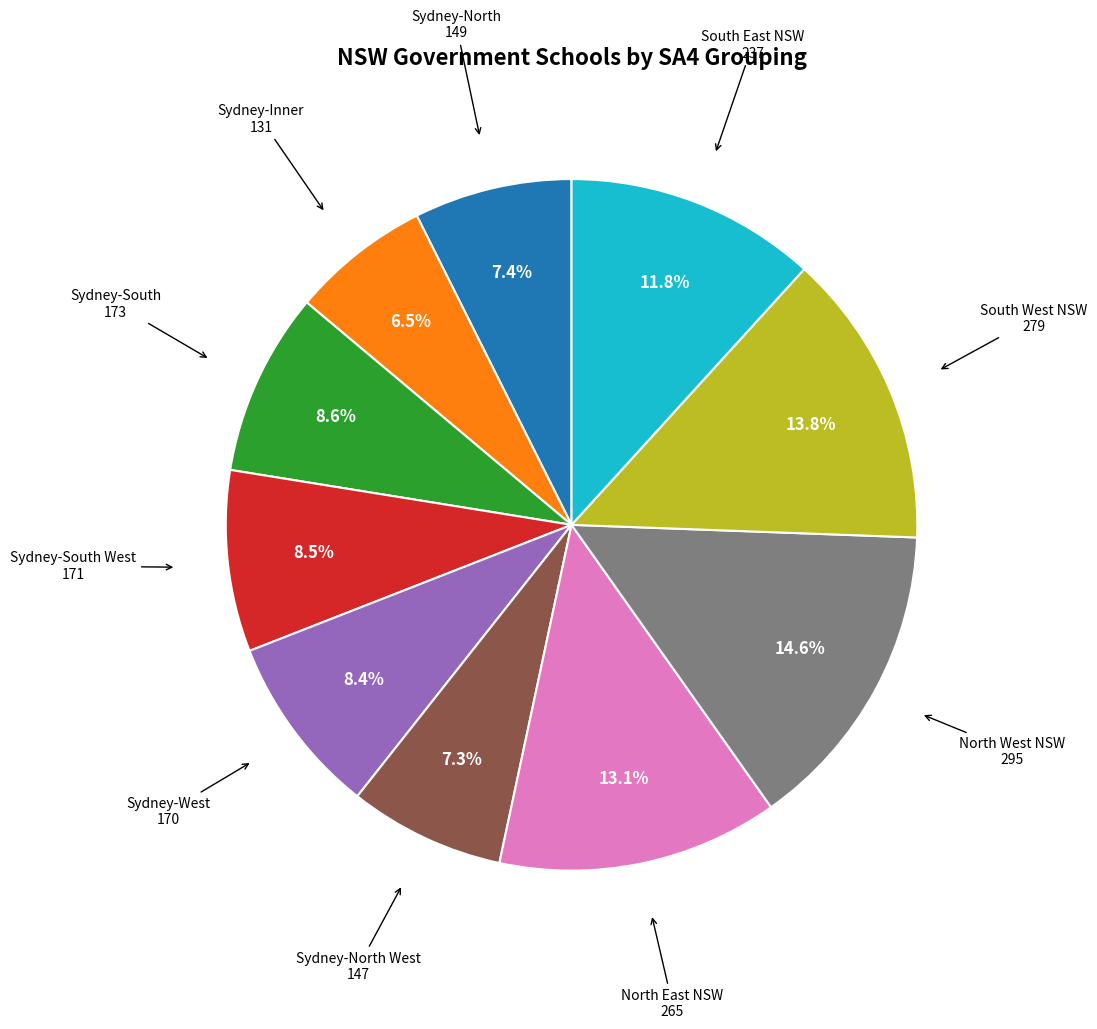

Combined, do South East NSW and Sydney-South account for over 50%?

No